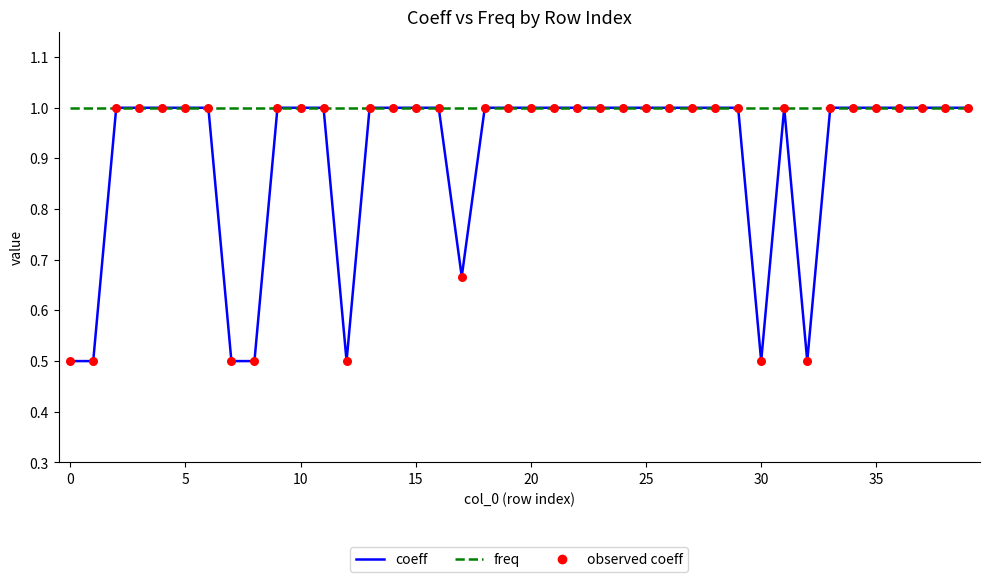

Which series has the largest range (max minus min)?

coeff